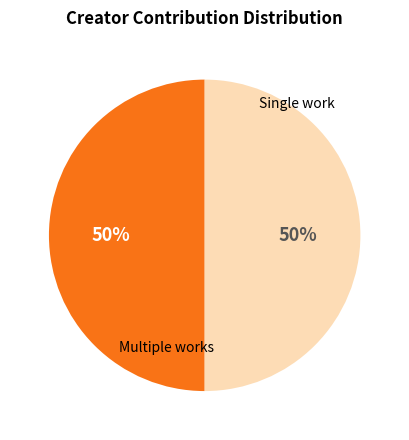

To the nearest percent, what is the average slice percentage?

50%